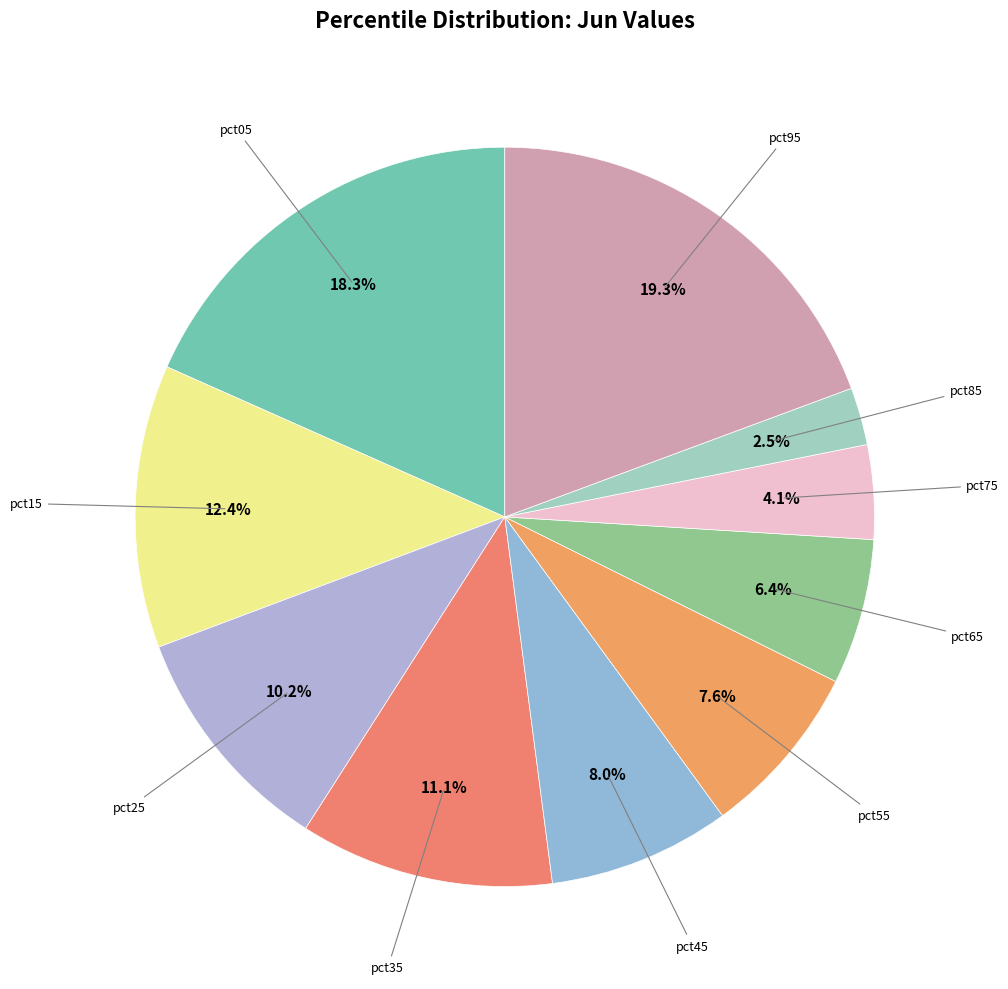

How many segments does this pie chart have?

10